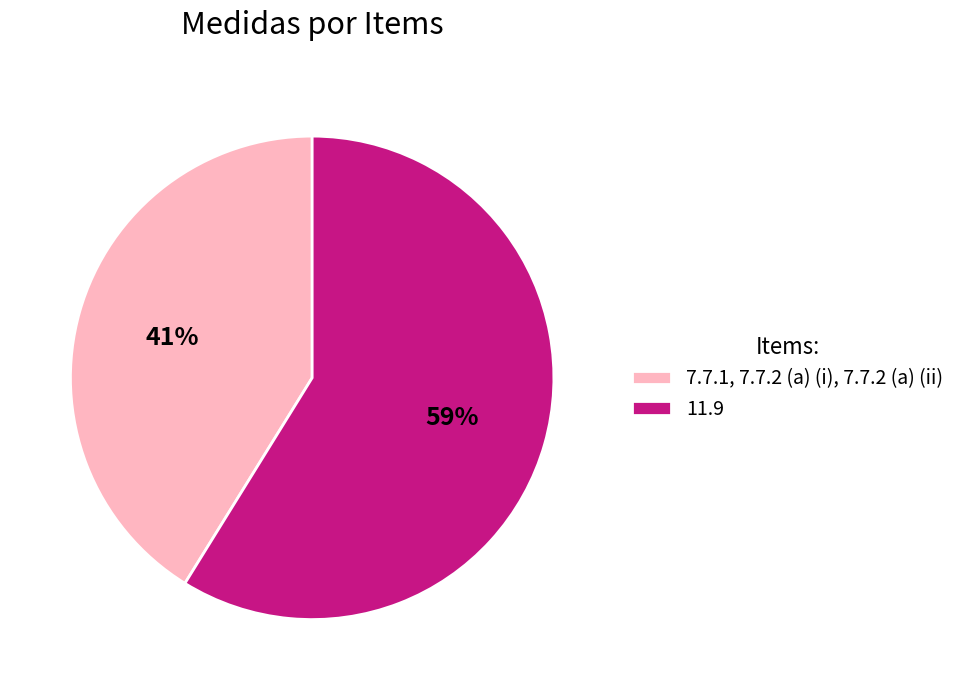

To the nearest percent, what is the difference between the largest and smallest slice percentages?

18%